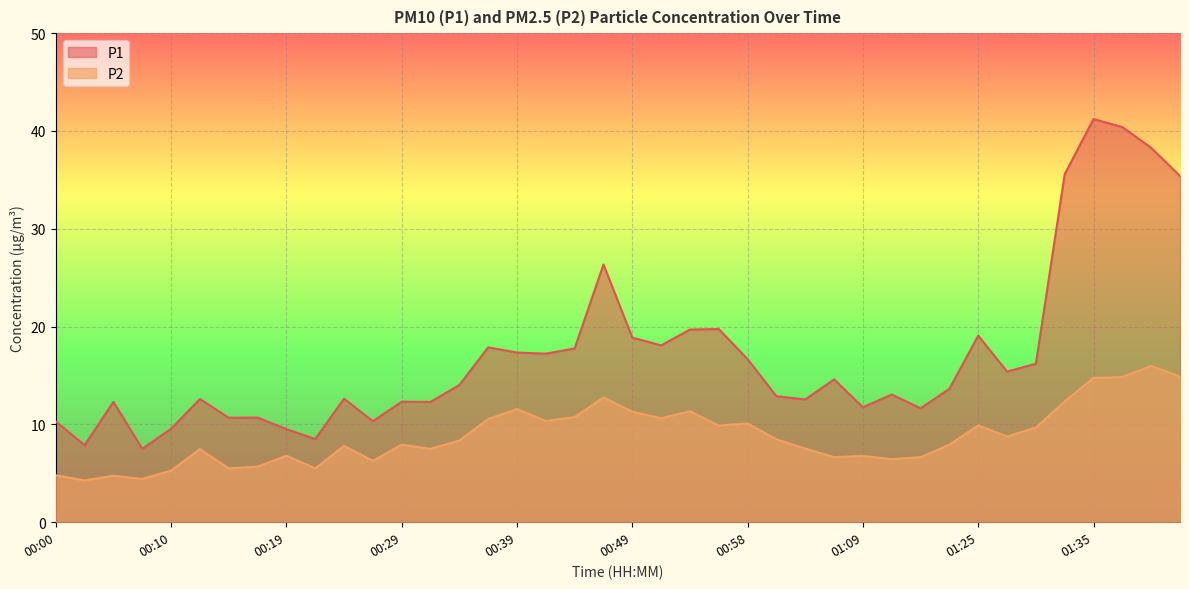

Which series has the largest range (max minus min)?

P1